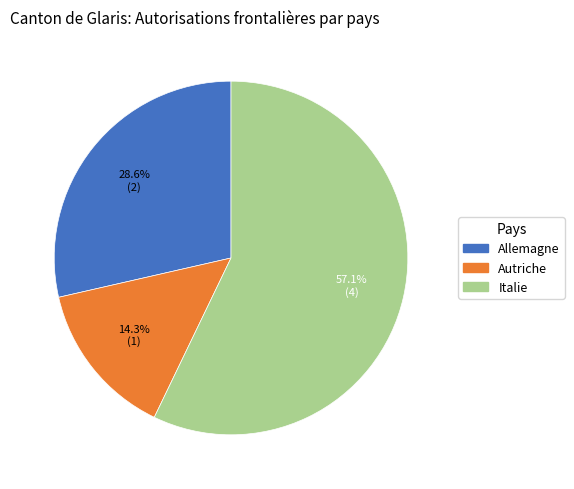

Is the sum of Autriche and Allemagne greater than half?

No